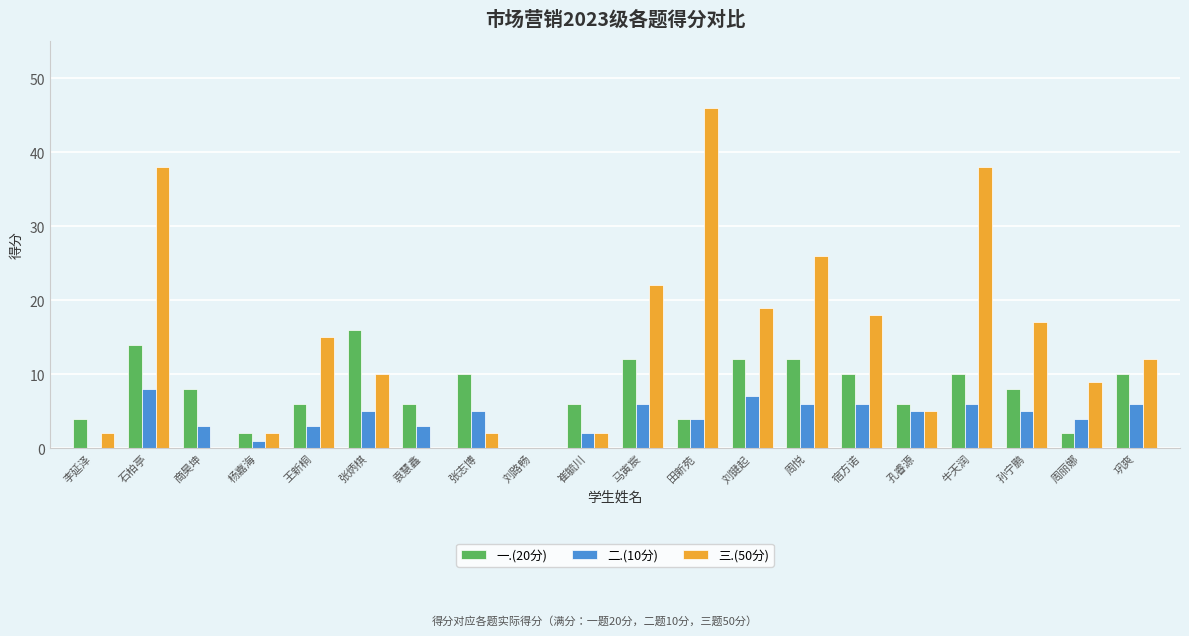

What is the sum of all 一.(20分) values?

158